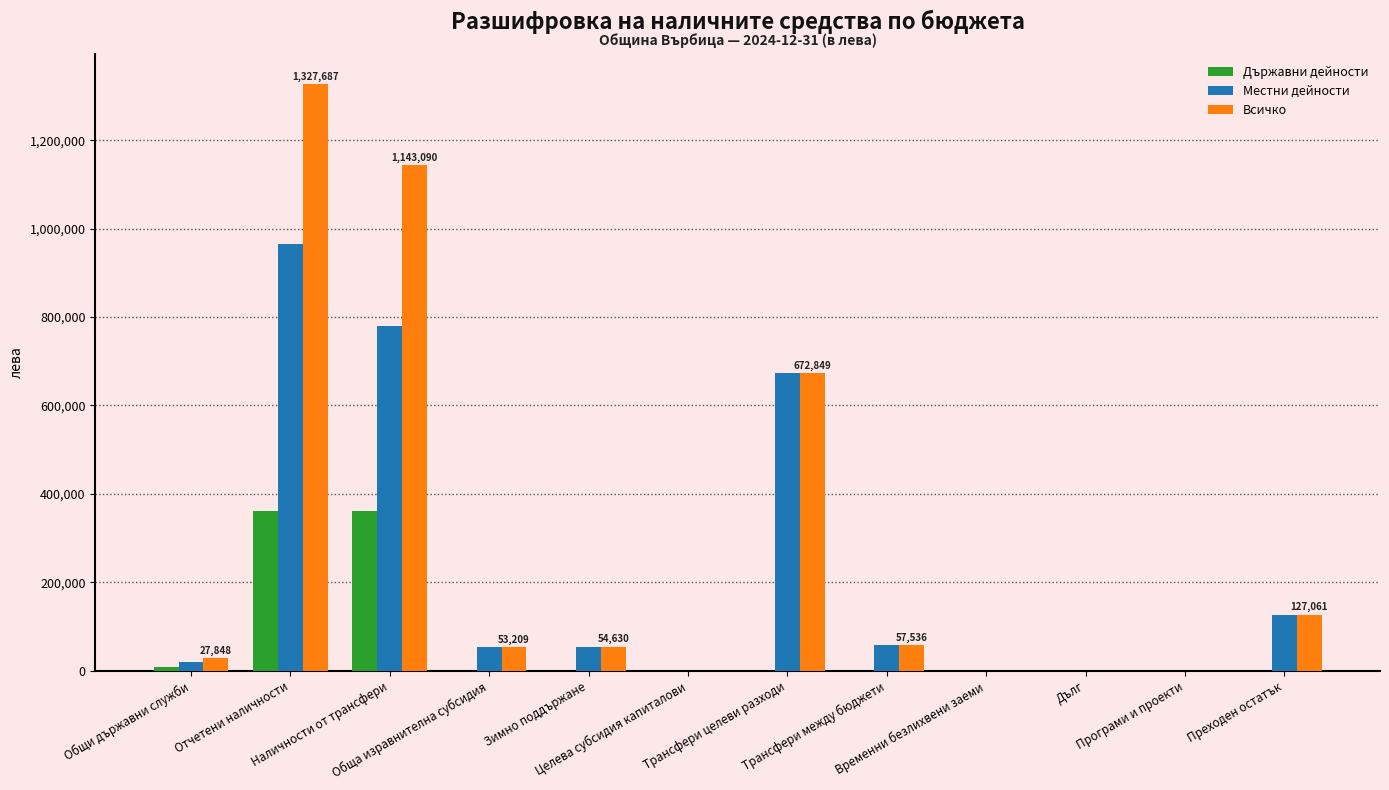

Which series has the largest total across all categories?

Всичко